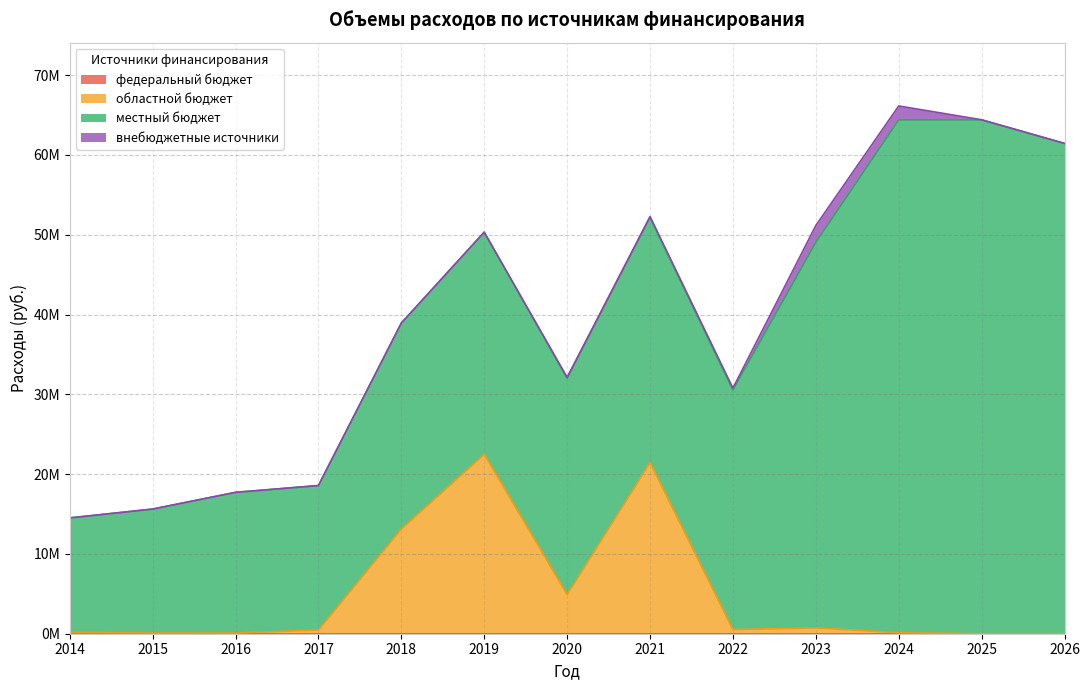

Reading left to right, list all the values displayed in this chart.

федеральный бюджет: 0.0	0.0	0.0	0.0	0.0	0.0	0.0	0.0	0.0	0.0	0.0	0.0	0.0
областной бюджет: 162900.0	91000.0	87200.0	474609.0	13135538.0	22493451.8	4907965.4	21447965.4	517629.0	737418.0	122400.0	0.0	0.0
местный бюджет: 14348518.0	15529059.8	17628861.0	18091756.0	25791580.0	27827093.2	27092736.4	30711678.0	30036200.0	48309003.0	64261000.0	64386653.0	61429026.0
внебюджетные источники: 0.0	0.0	0.0	0.0	0.0	0.0	137000.0	122000.0	221000.0	2104300.0	1750000.0	19500.0	19500.0